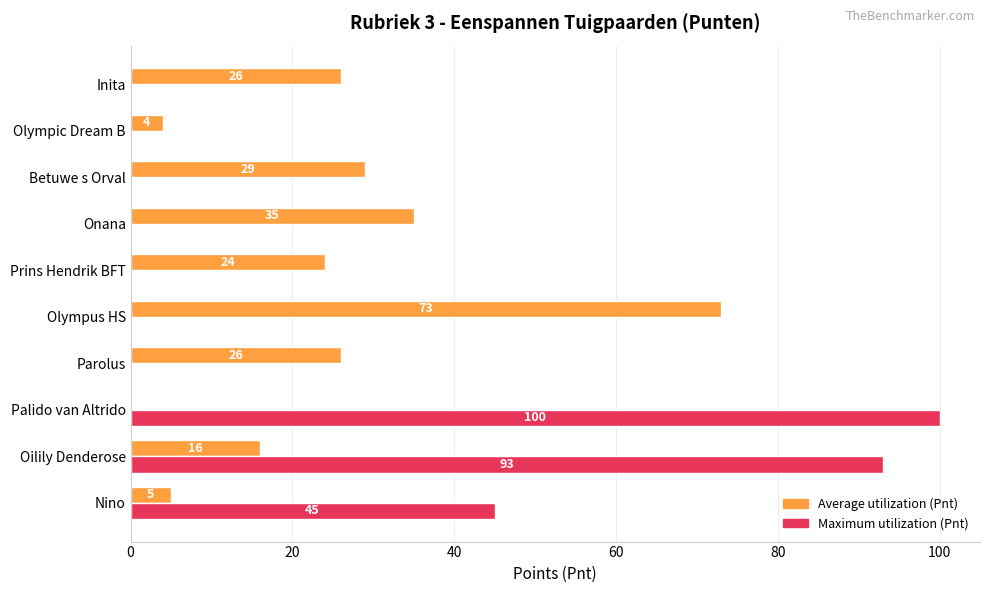

At which category is the sum across all series the highest?

Oilily Denderose